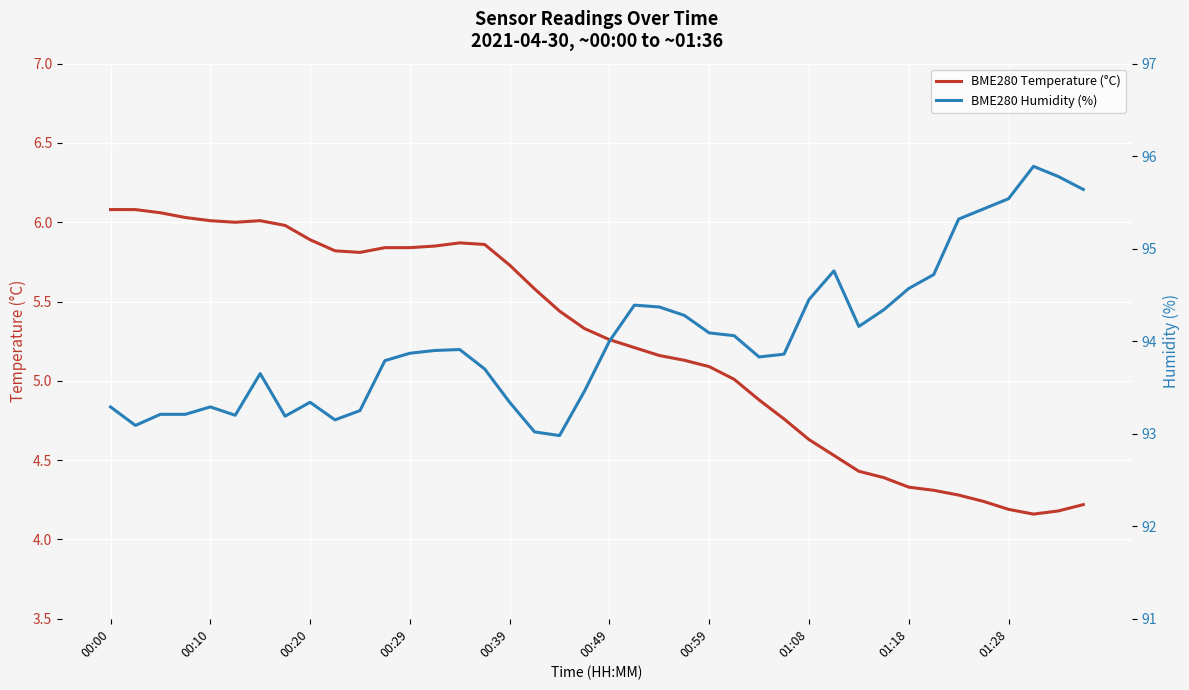

In BME280 Temperature (°C), how many points are lower than both neighbors (excluding endpoints)?

3